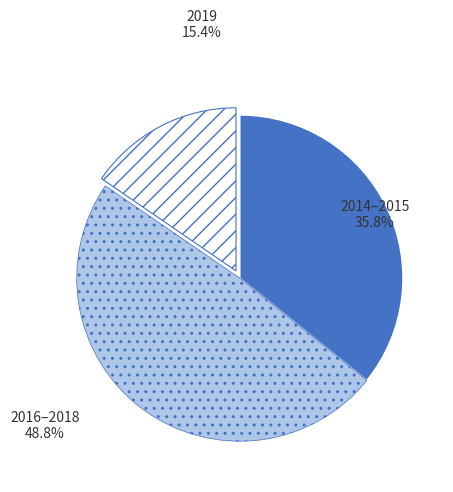

Does 2014–2015 represent more than half of the total?

No